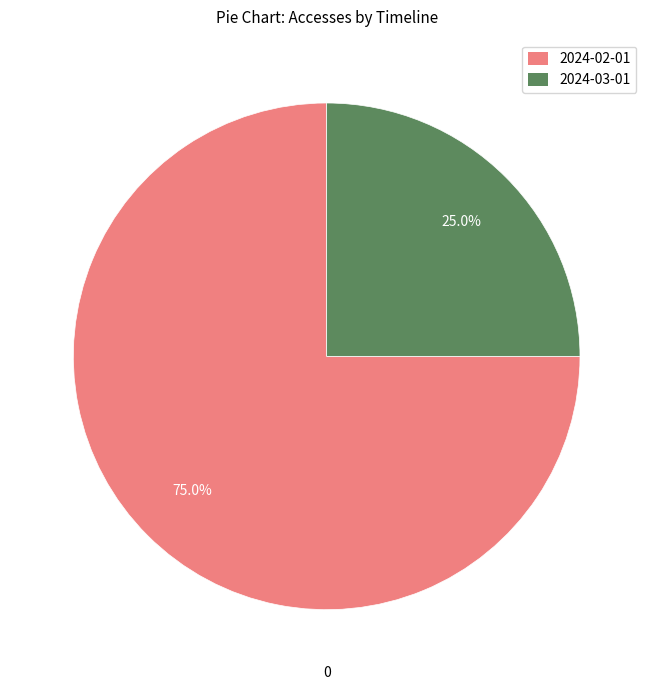

Which slice is the smallest?

2024-03-01